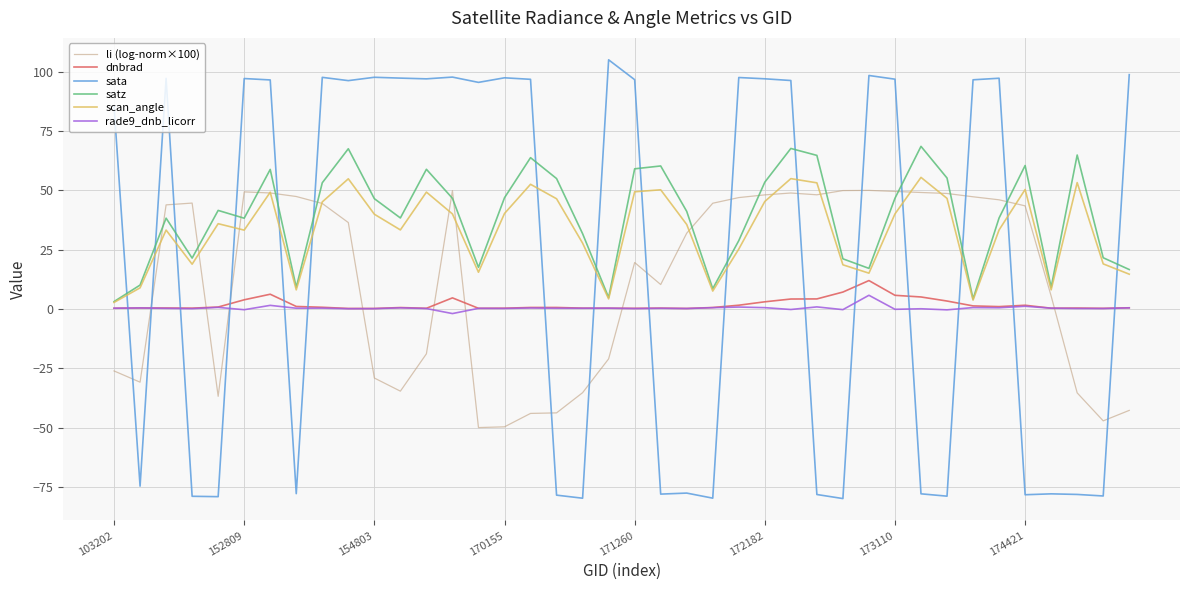

How many interior local valleys does the scan_angle series have?

10